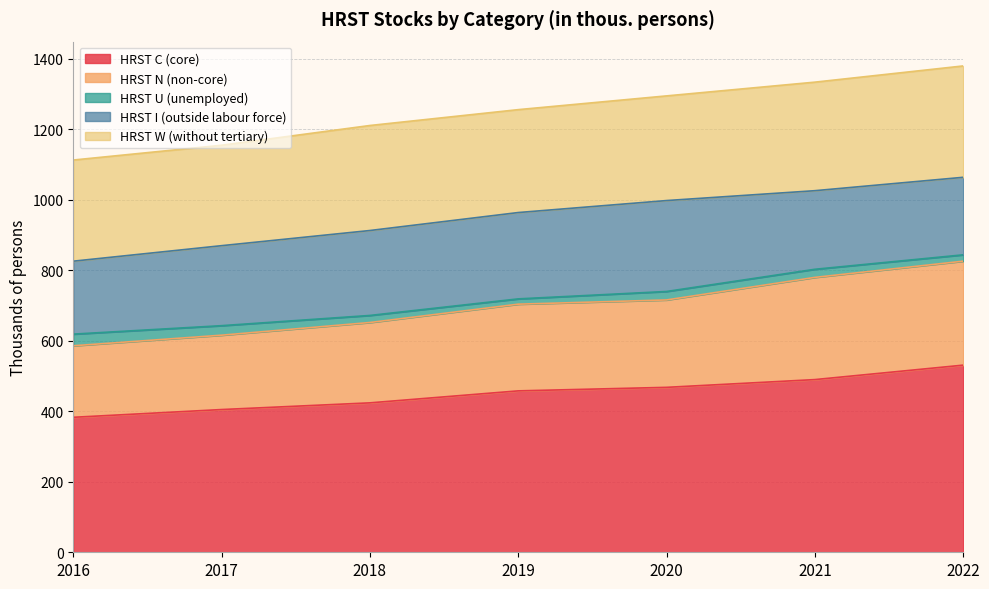

Which series changed the most between 2016 and 2017?

HRST C (core)